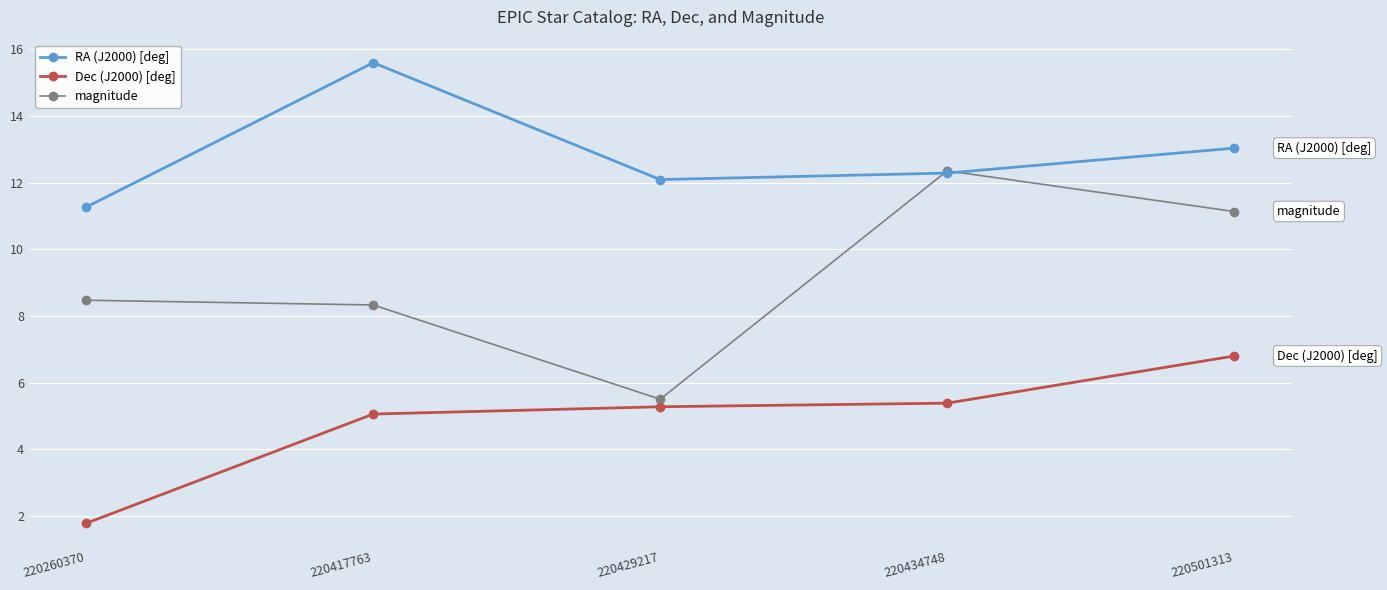

Reading left to right, transcribe all the data shown in this chart.

RA (J2000) [deg]: 11.3	15.6	12.1	12.3	13.0
Dec (J2000) [deg]: 1.8	5.1	5.3	5.4	6.8
magnitude: 8.5	8.3	5.5	12.4	11.1